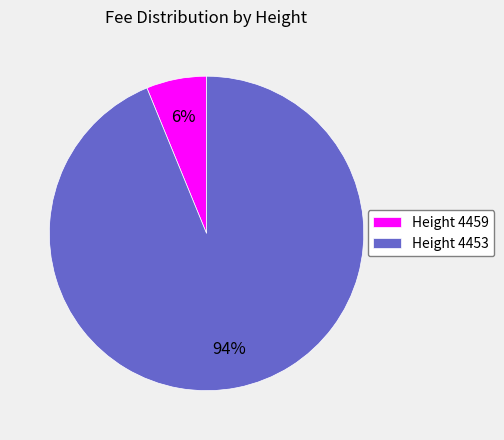

To the nearest percent, what percentage of the pie is Height 4453?

94%